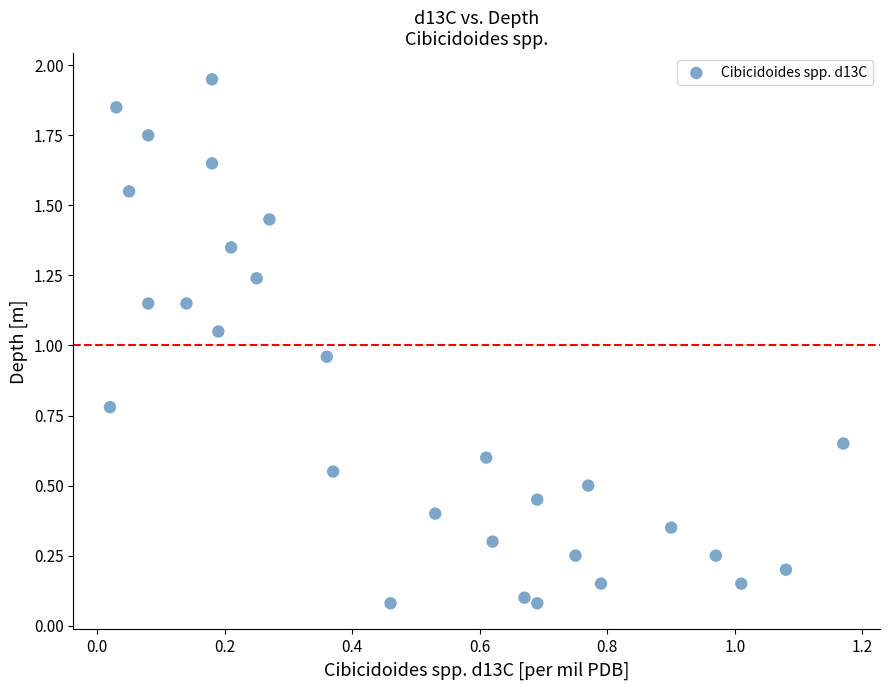

How many data points are displayed?

29